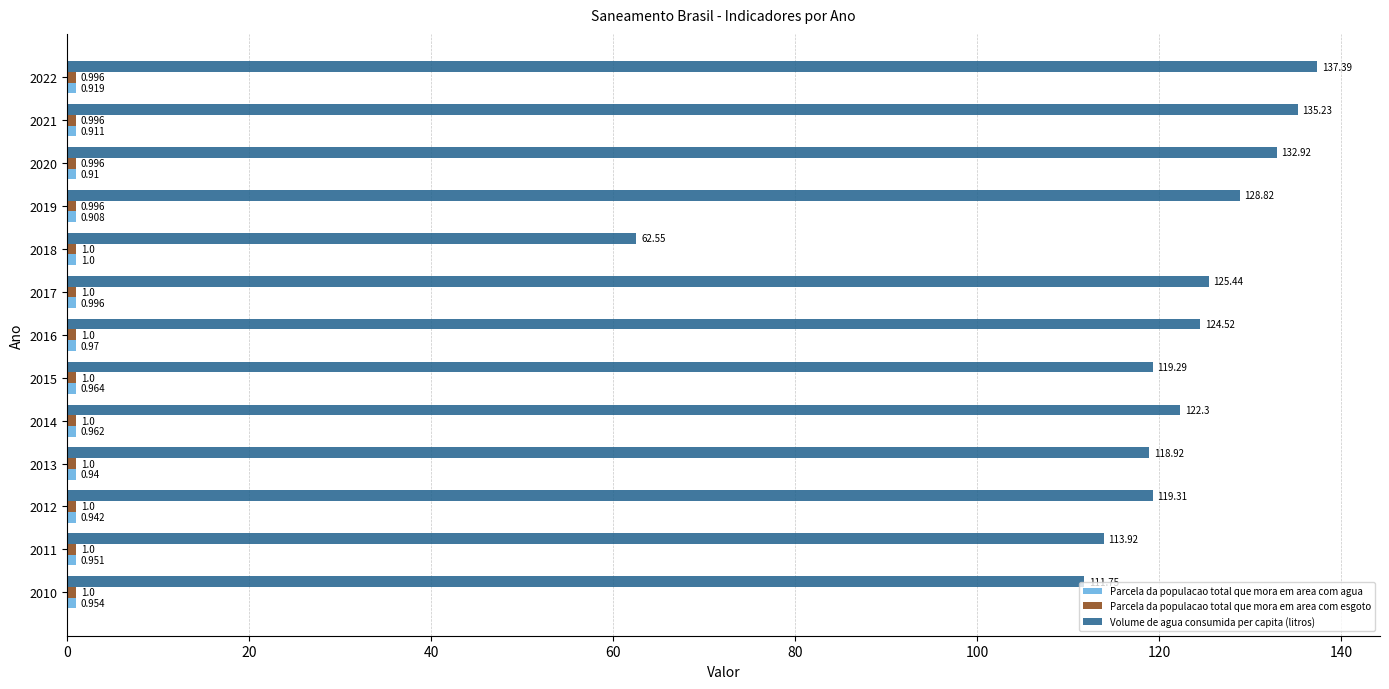

Count the number of data series in this chart.

3